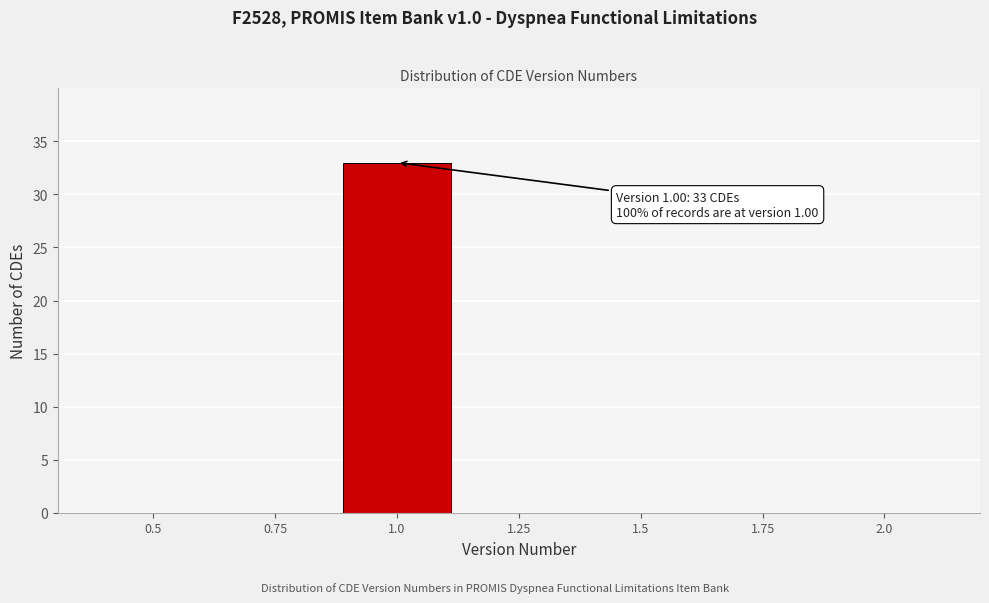

Reading right to left, transcribe all the data shown in this chart.

2.0=0	1.75=0	1.5=0	1.25=0	1.0=33	0.75=0	0.5=0